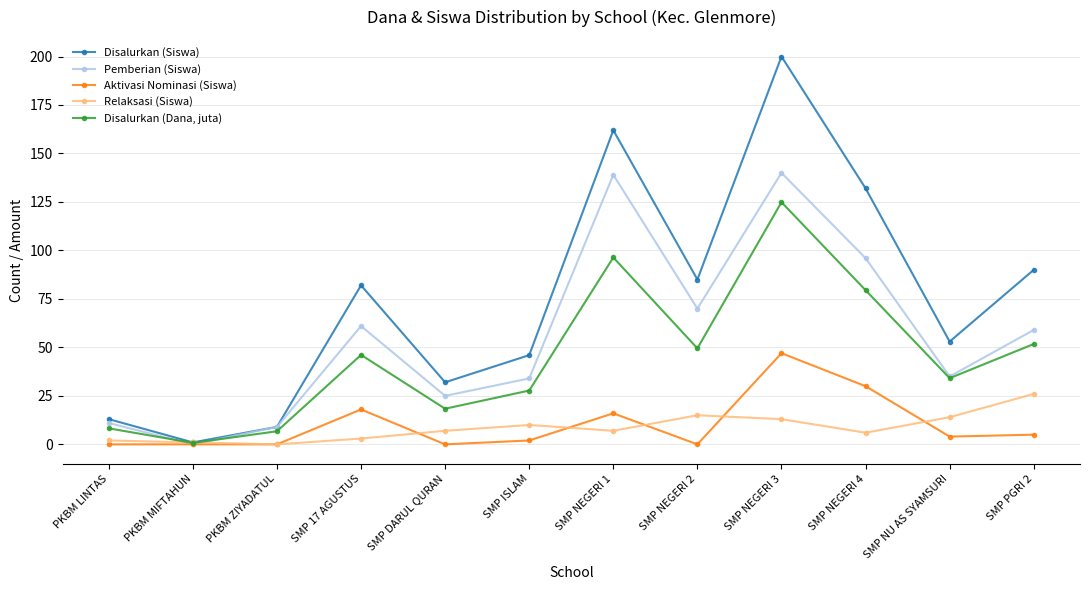

Is it true that Pemberian (Siswa) equals 206.5 at SMP NEGERI 1?

False